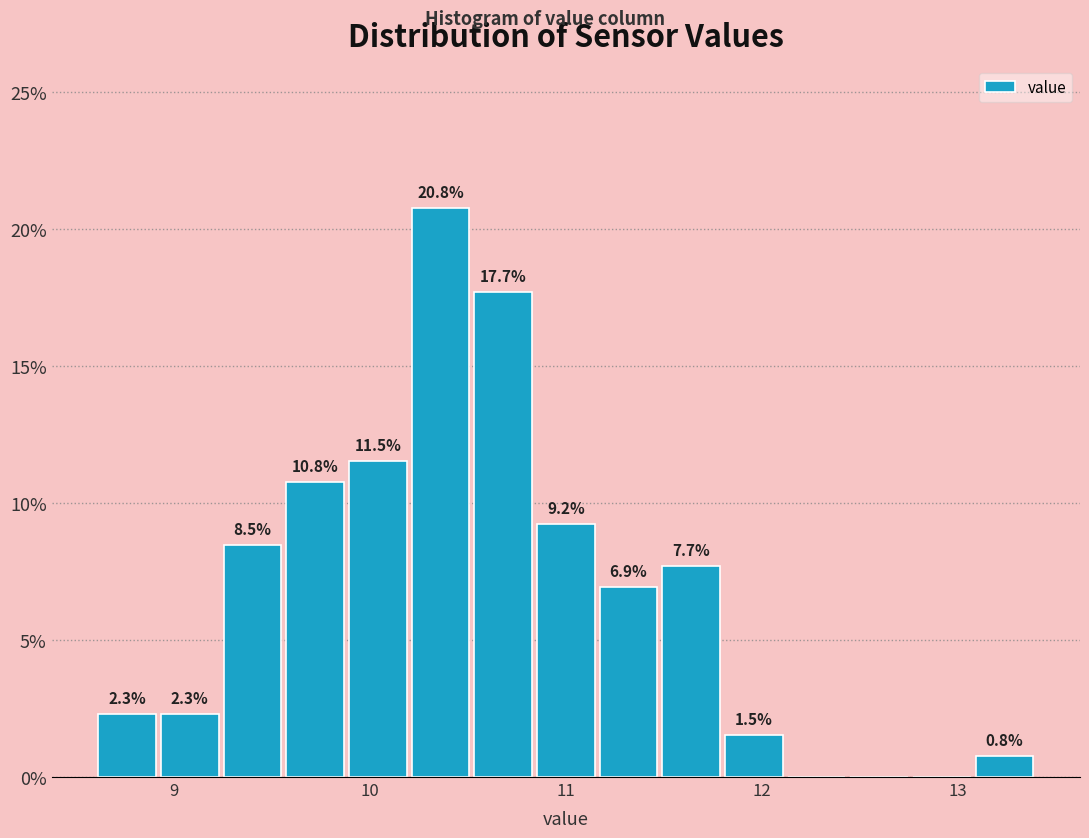

Read against the x-axis, roughly where is the centre of the tallest bar?

10.4